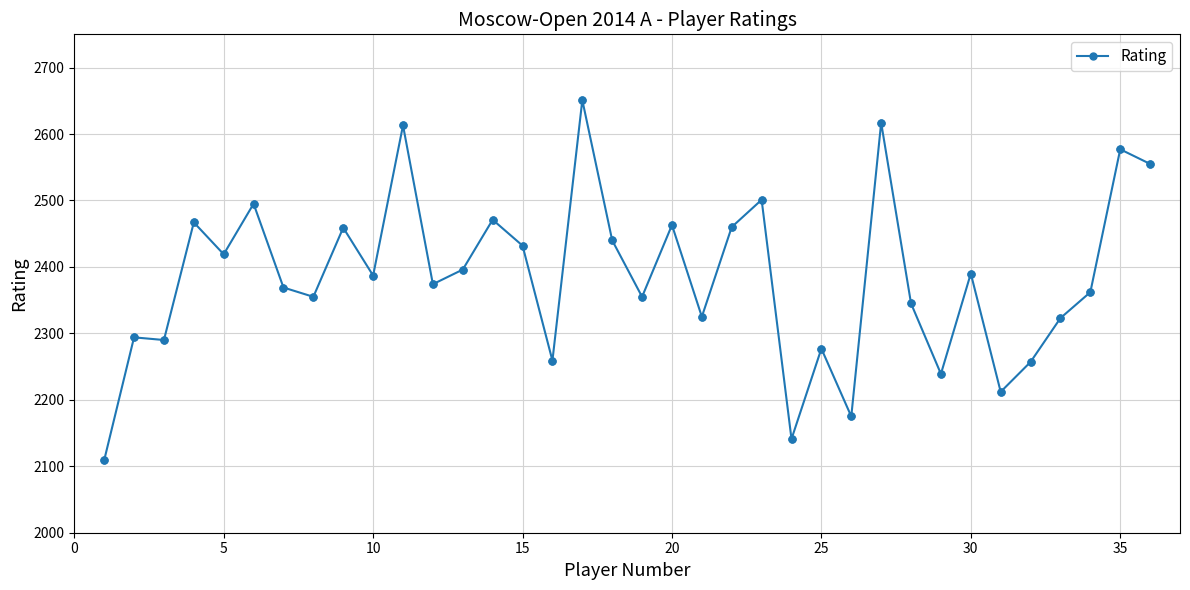

What is the value of the 33rd point from the left?

2323